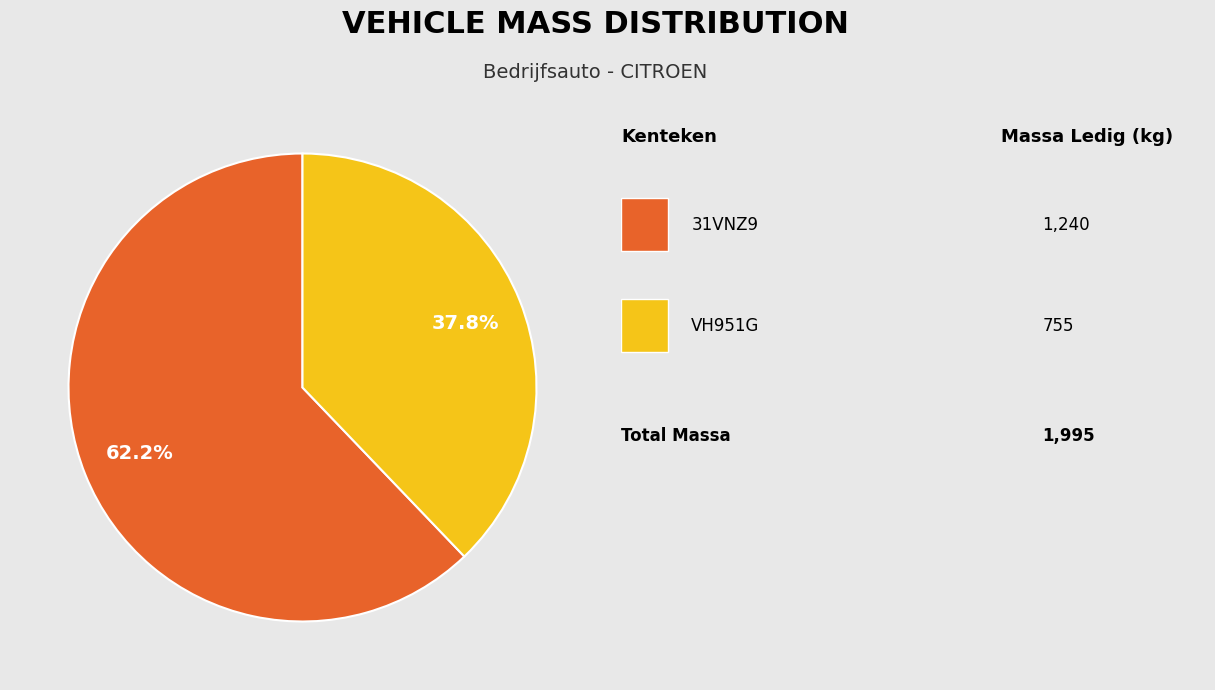

Count the number of slices in the pie.

2